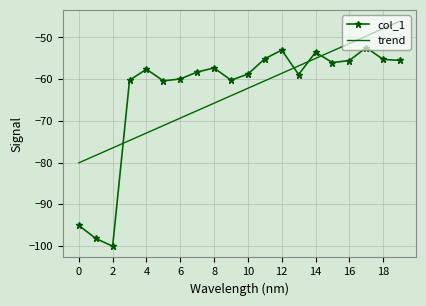

How many times do trend and col_1 cross each other?

4